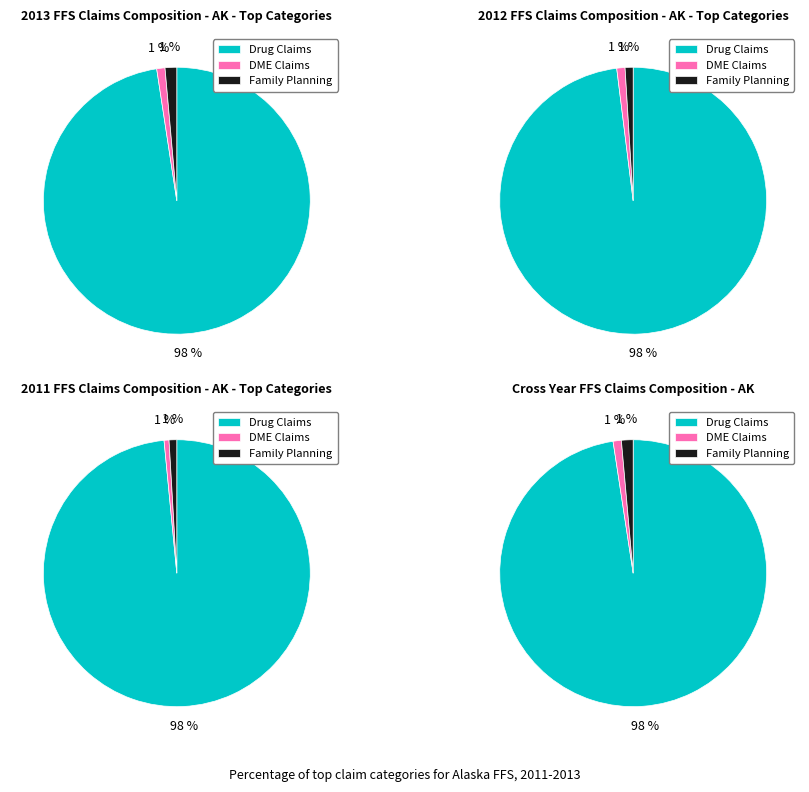

To the nearest percent, what is the average slice percentage?

33%